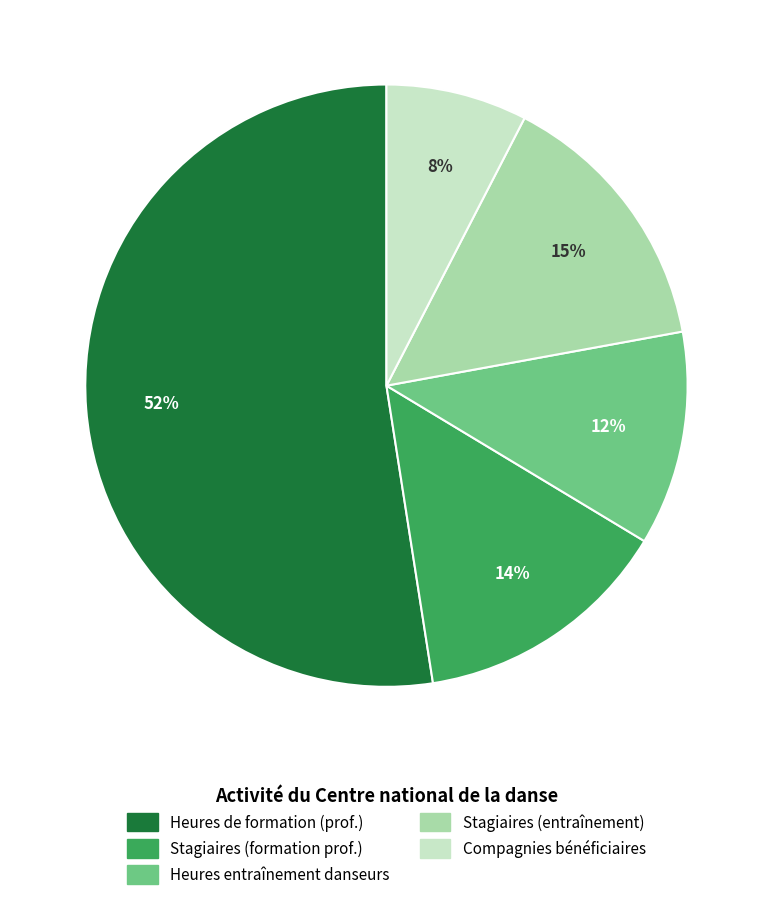

Does any single category account for the majority?

Yes